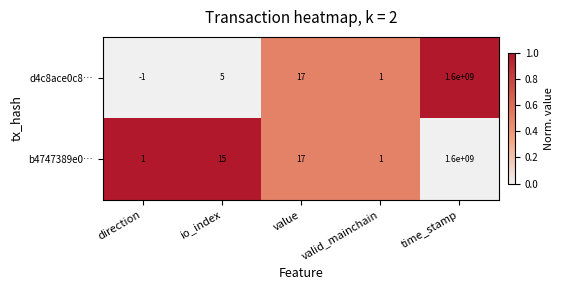

Rank the series at value from highest to lowest value.

d4c8ace0c8…, b4747389e0…